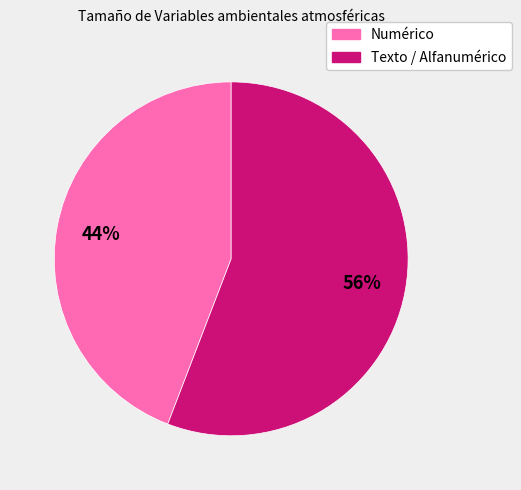

Does any single category account for the majority?

Yes